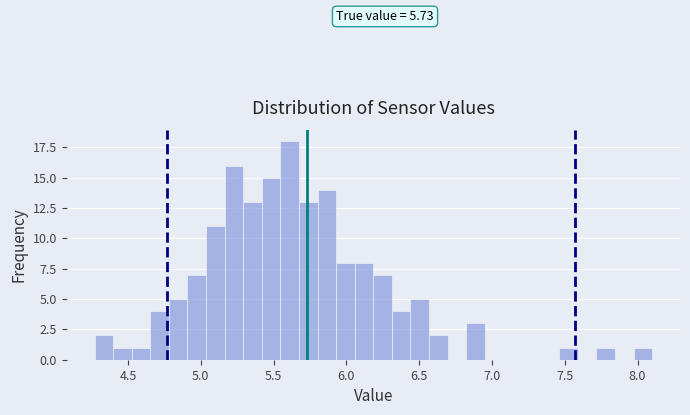

Read against the x-axis, roughly where is the centre of the tallest bar?

5.60